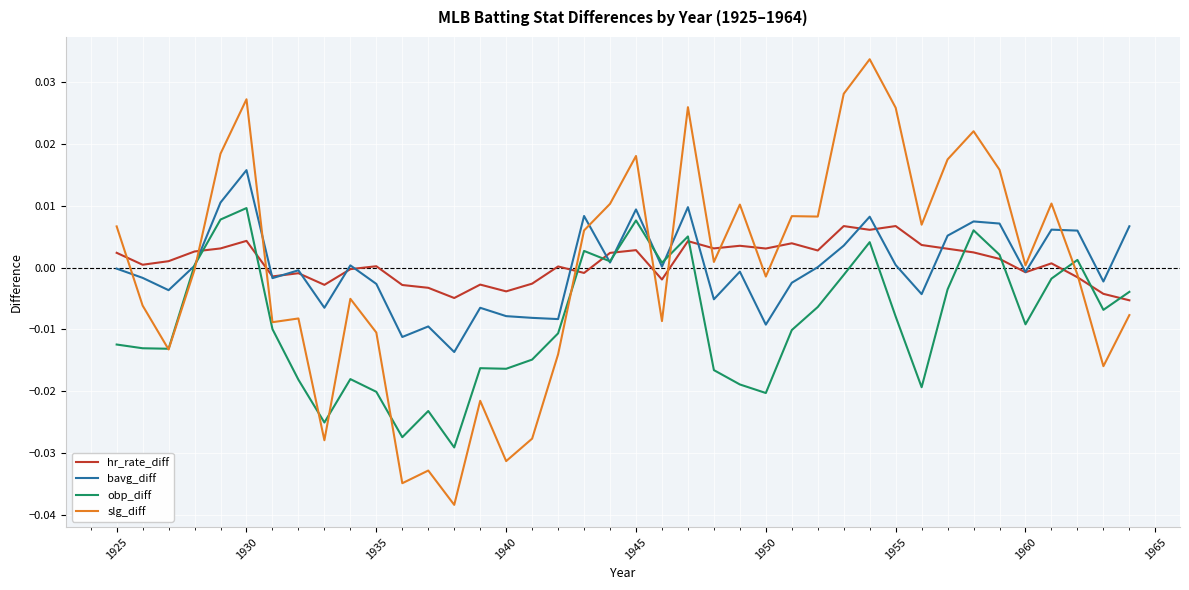

What are all the series names shown in the legend?

hr_rate_diff, bavg_diff, obp_diff, slg_diff